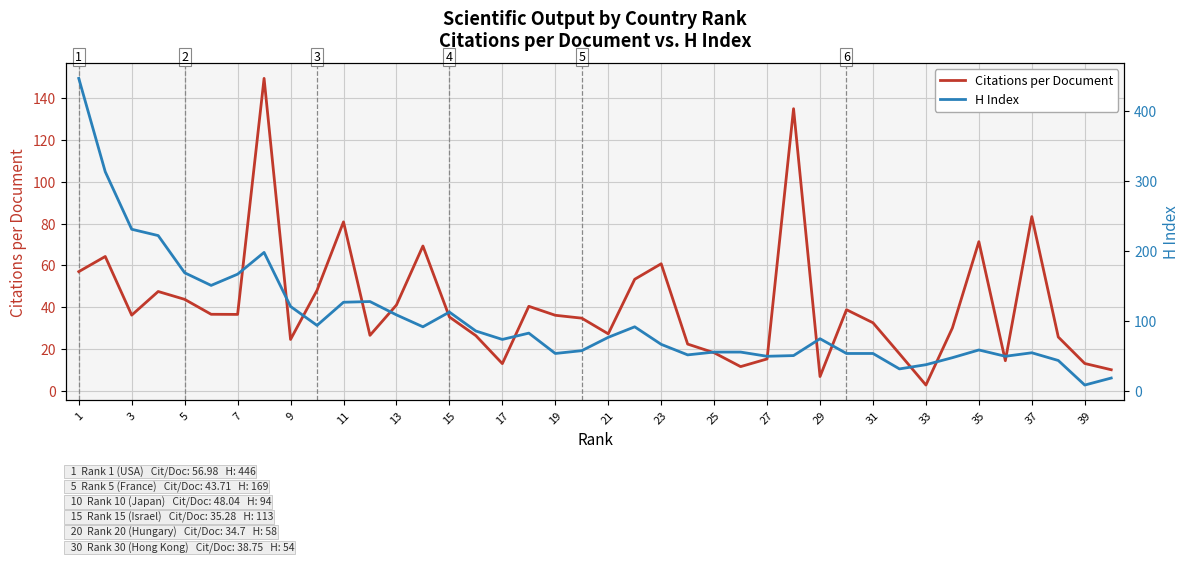

In Citations per Document, how many points are lower than both neighbors (excluding endpoints)?

10